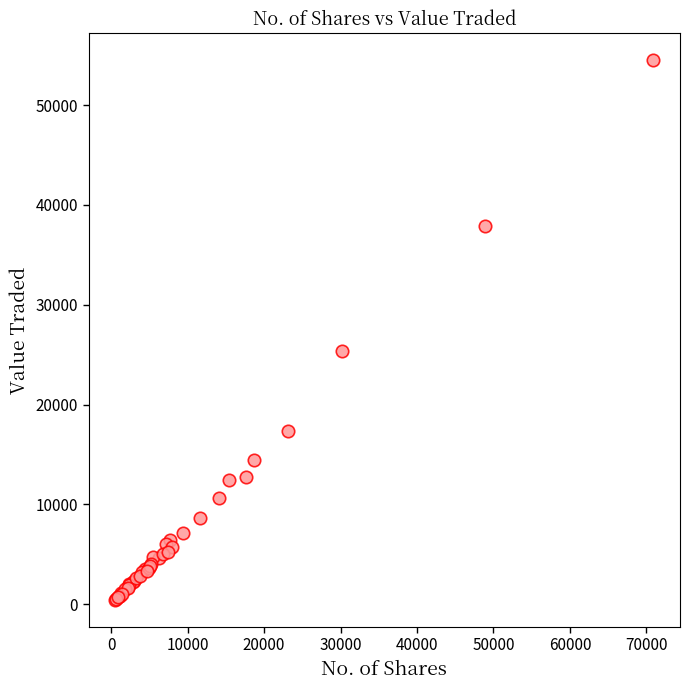

What Y value in the scatter plot is closest to 27450?

25323